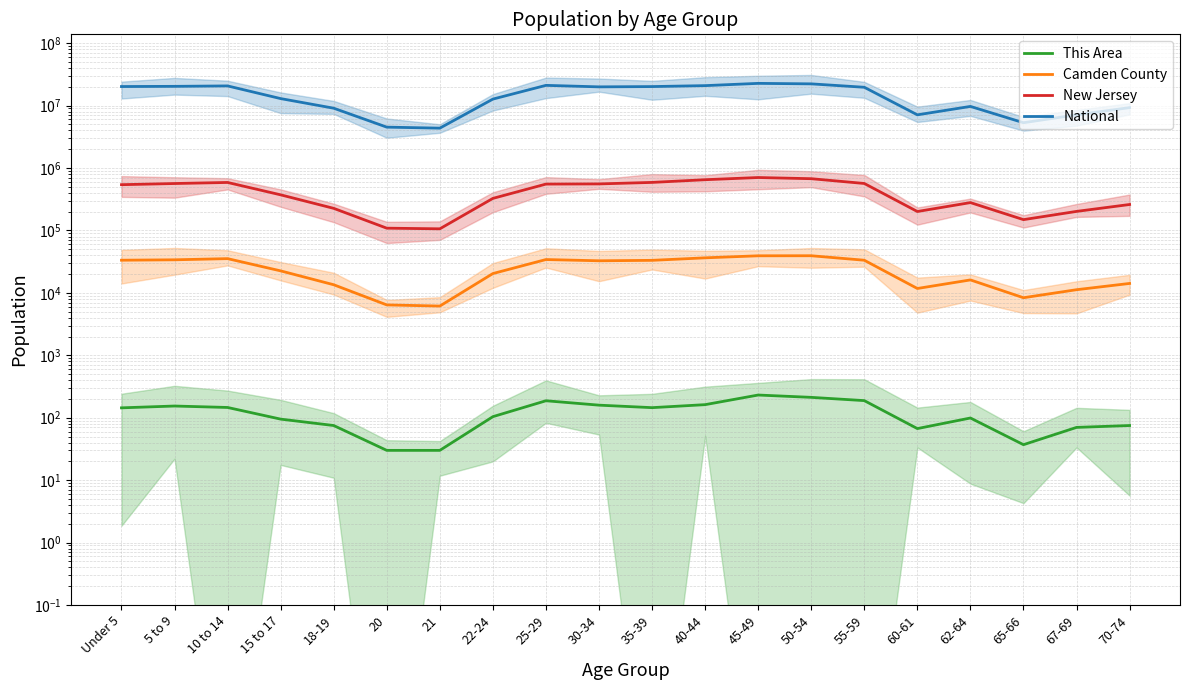

What is the value of the This Area point at the 4th from the left?

95